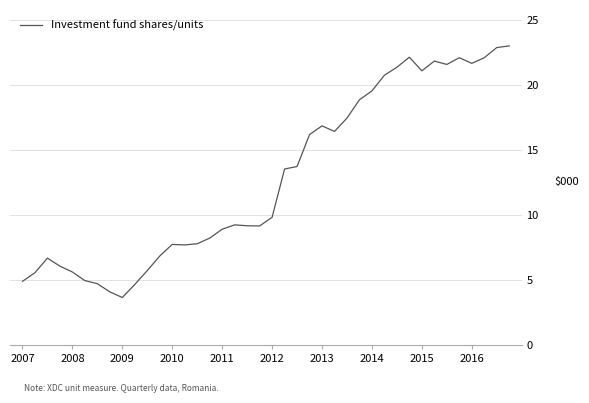

What is the minimum value shown in the chart?

3.7